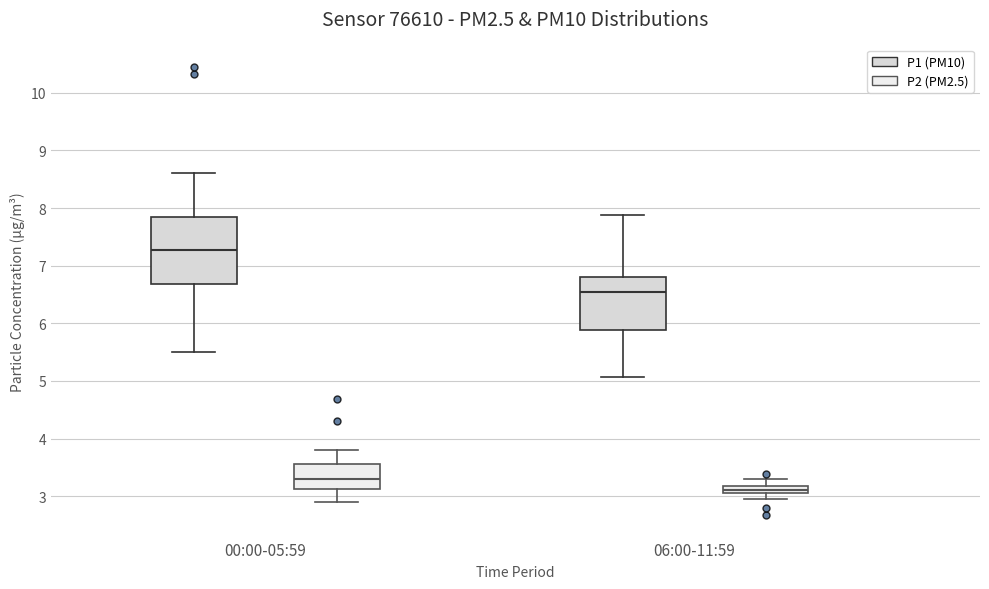

Which box's median line is the lowest?

06:00-11:59 (P2 (PM2.5))